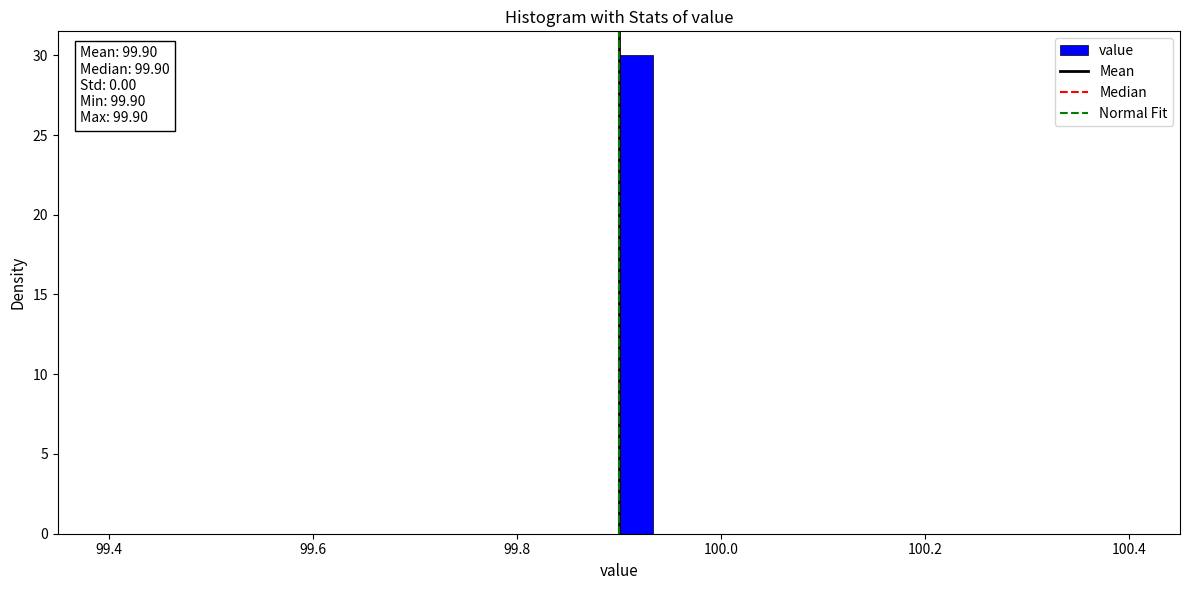

Around what value on the x-axis is the tallest bar? Give the approximate position of its centre, as read against the axis.

99.92